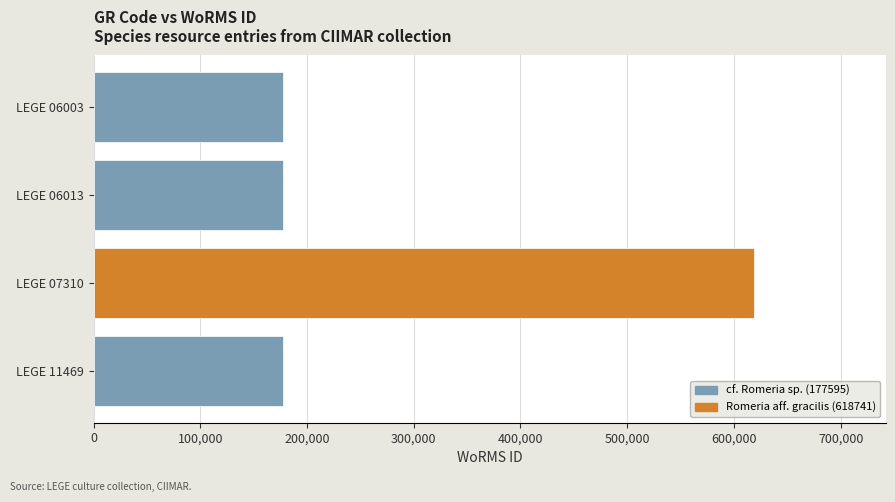

What is the value of the 1st bar from the top?

177595